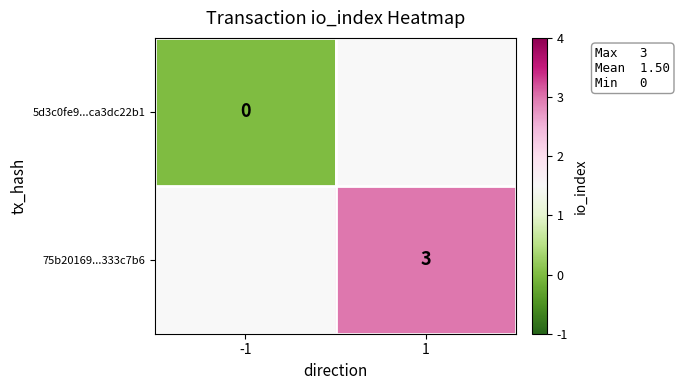

The value of 75b20169...333c7b6 at 1 is 5. True or false?

False